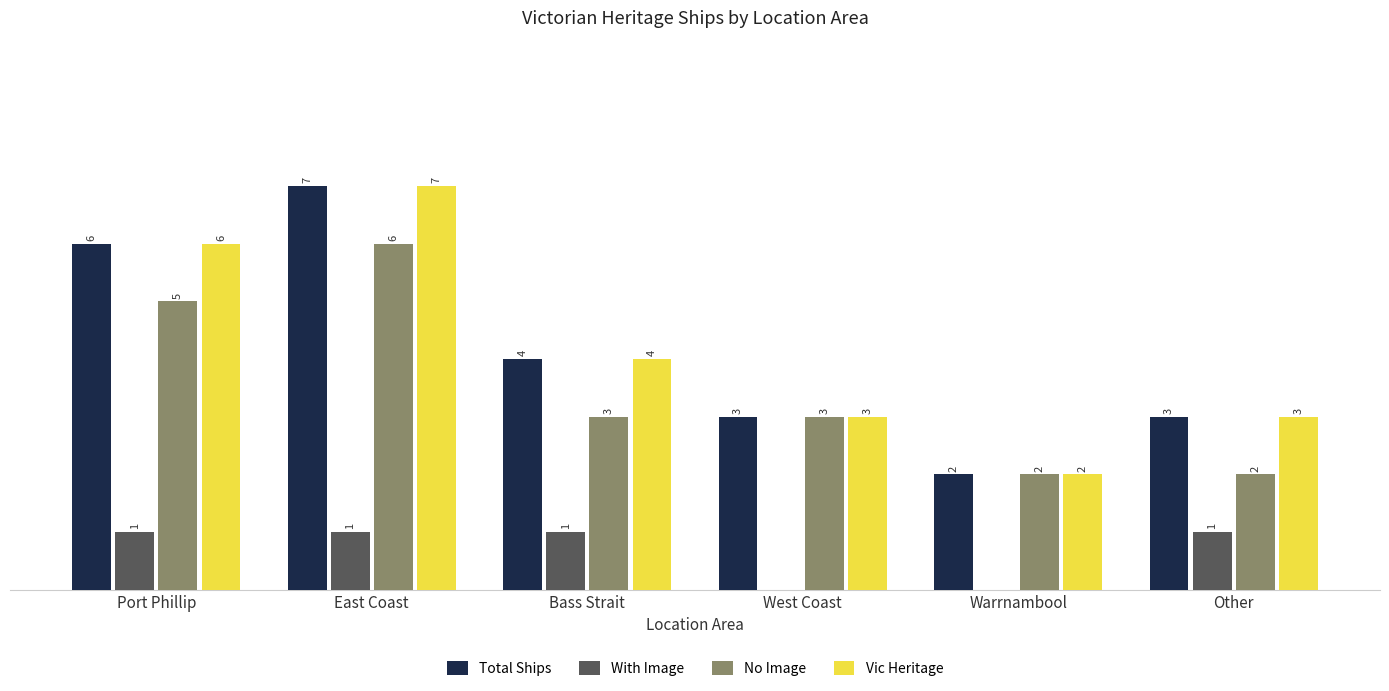

At which category is the sum across all series the highest?

East Coast